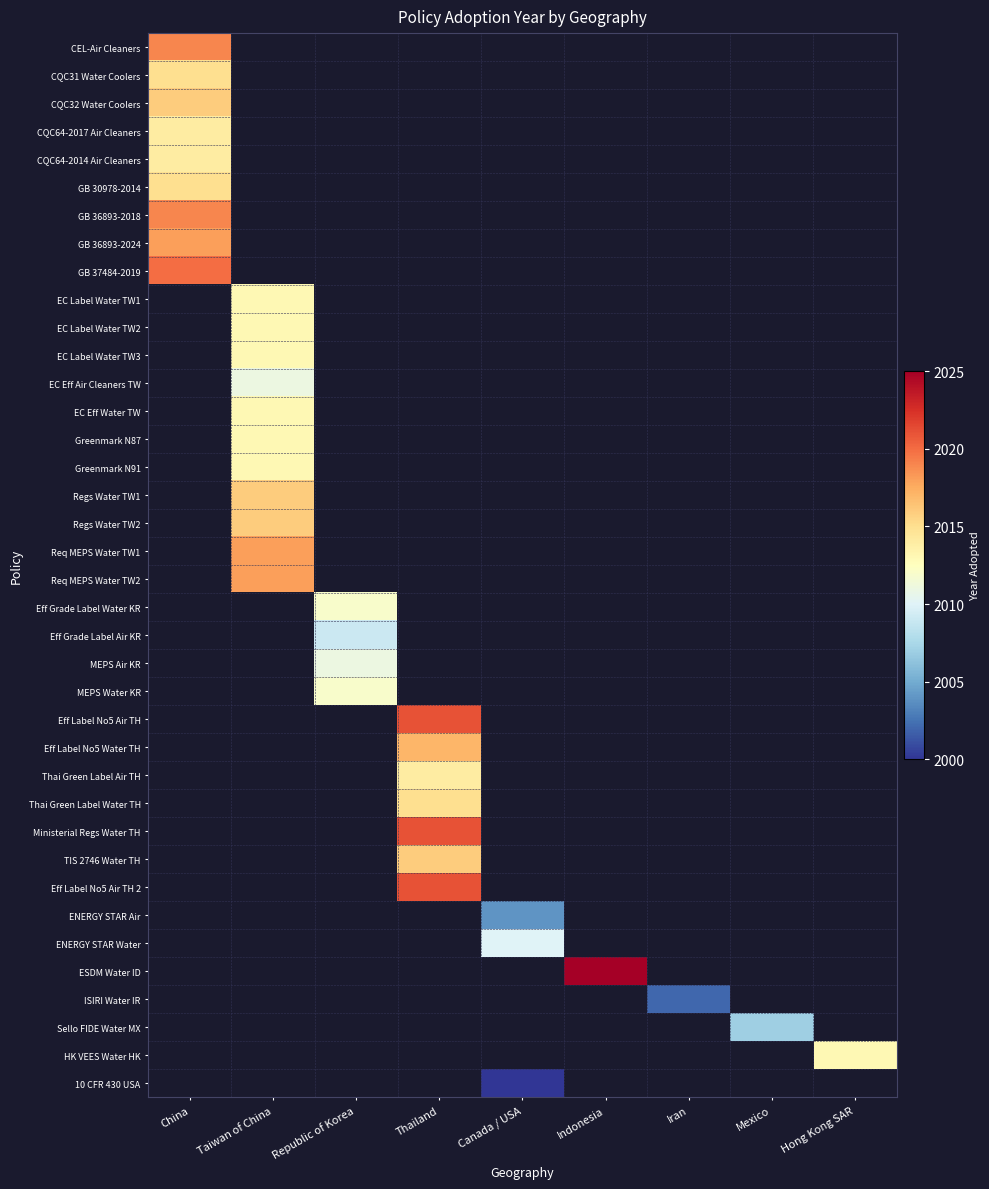

Which label corresponds to the smallest value in the chart?

Canada / USA